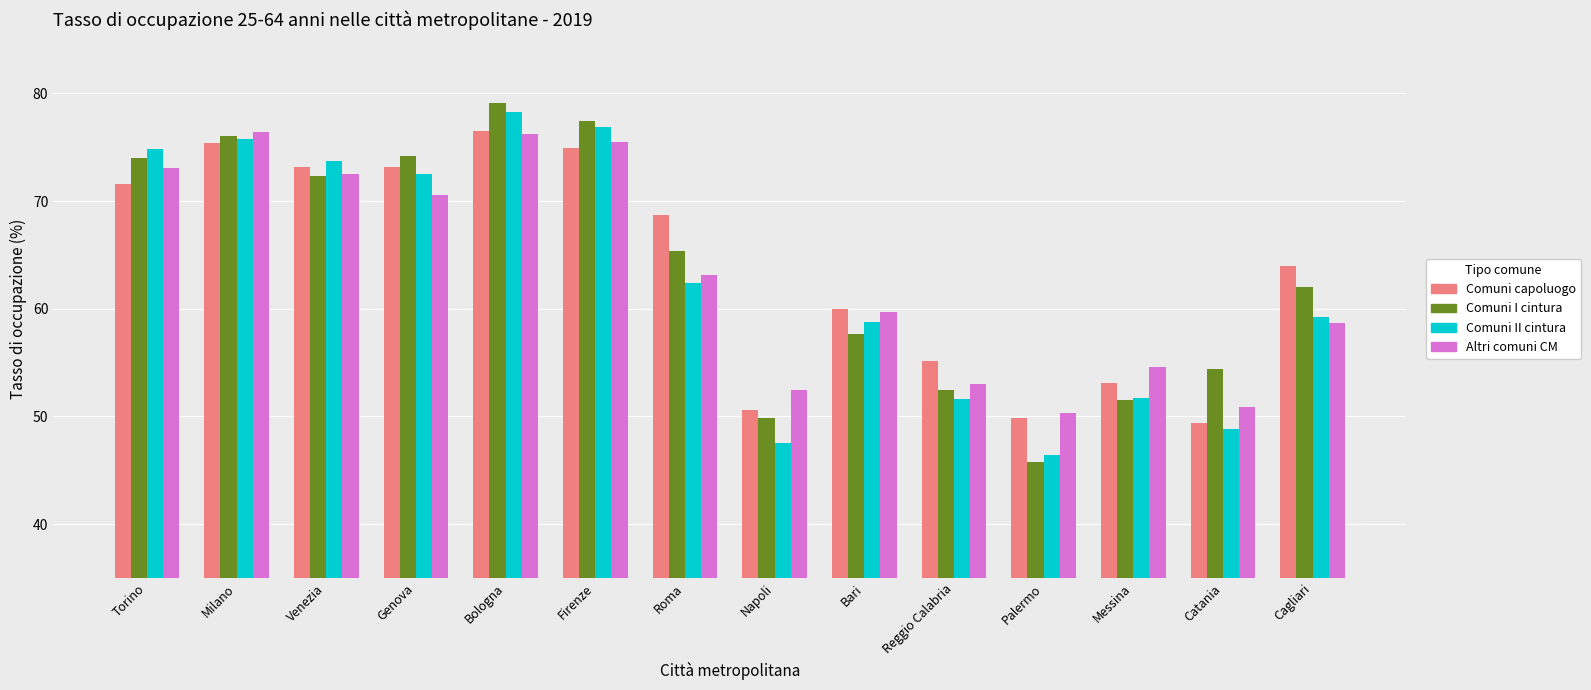

How many bars are there in total?

56